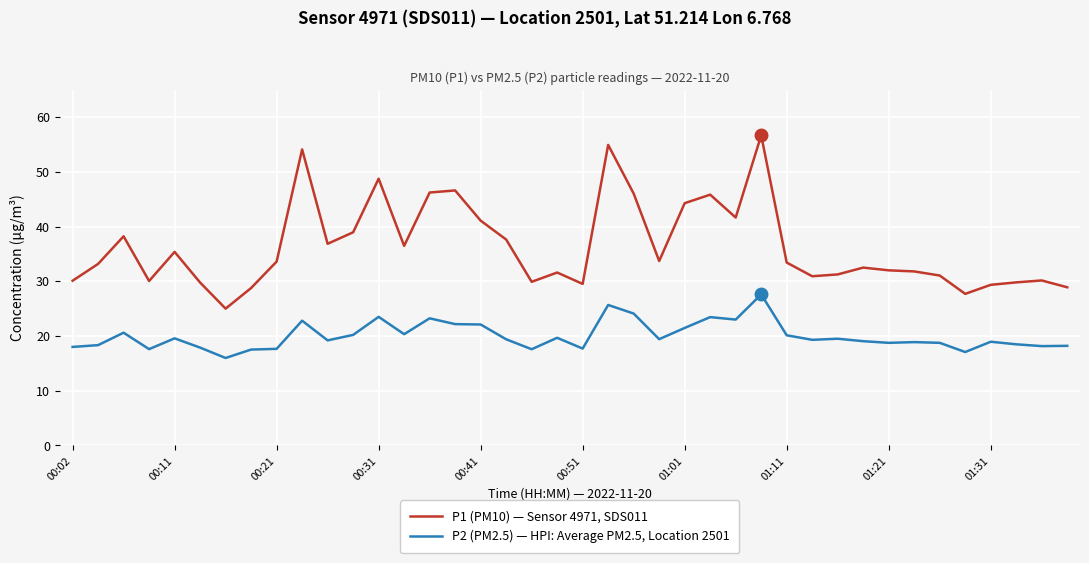

What is the highest value of the P1 (PM10) — Sensor 4971, SDS011 series?

56.7